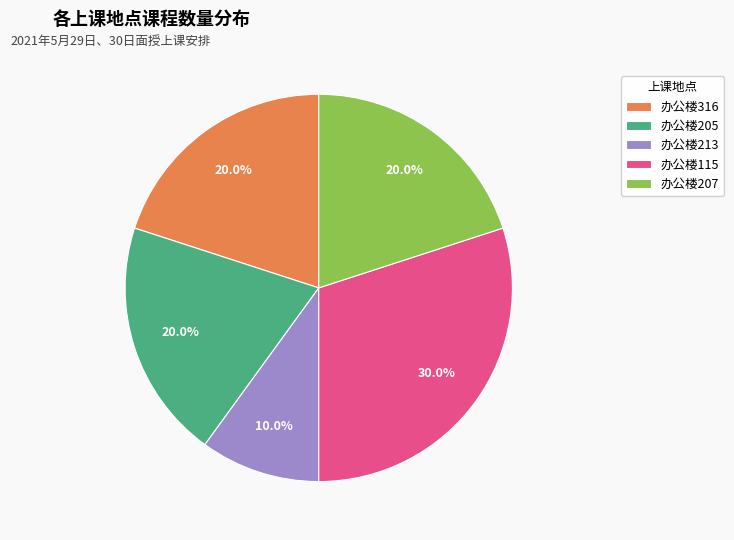

What percentage is the 办公楼213 slice, to the nearest percent?

10%